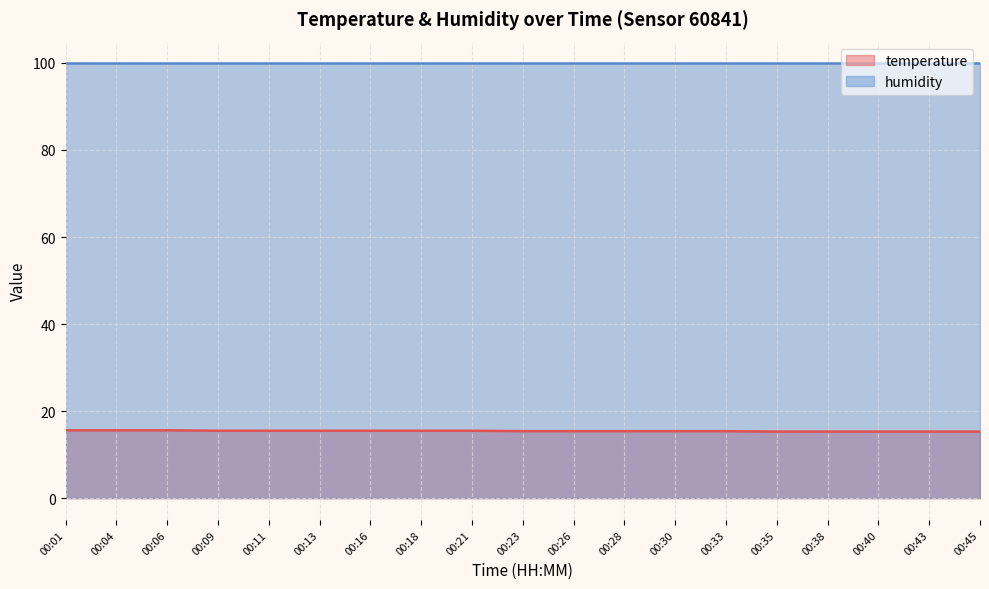

True or false: the data has more than 0 interior local peaks.

False